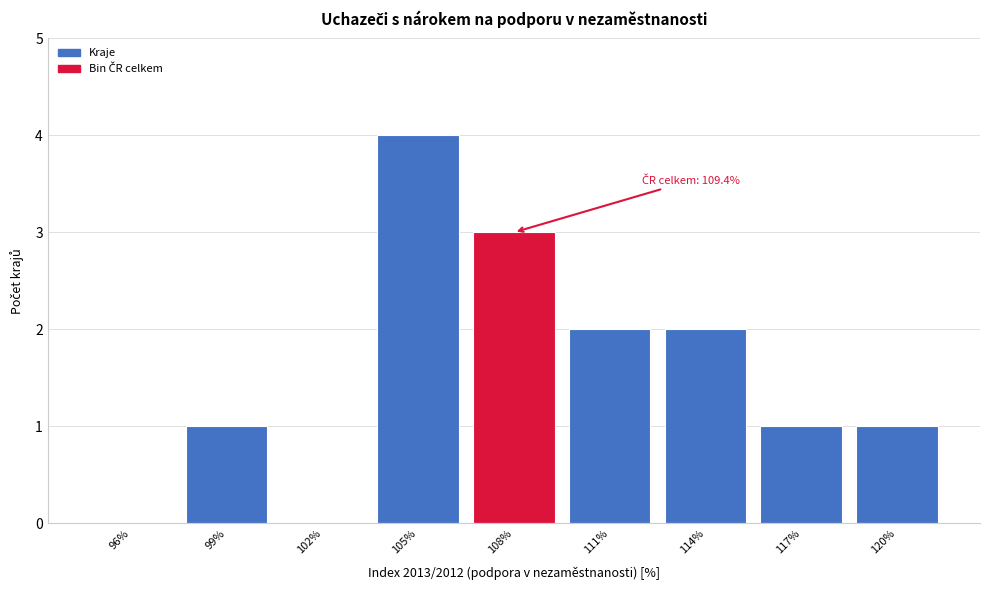

Reading left to right, what are all the values shown in this chart?

96%=0	99%=1	102%=0	105%=4	108%=3	111%=2	114%=2	117%=1	120%=1